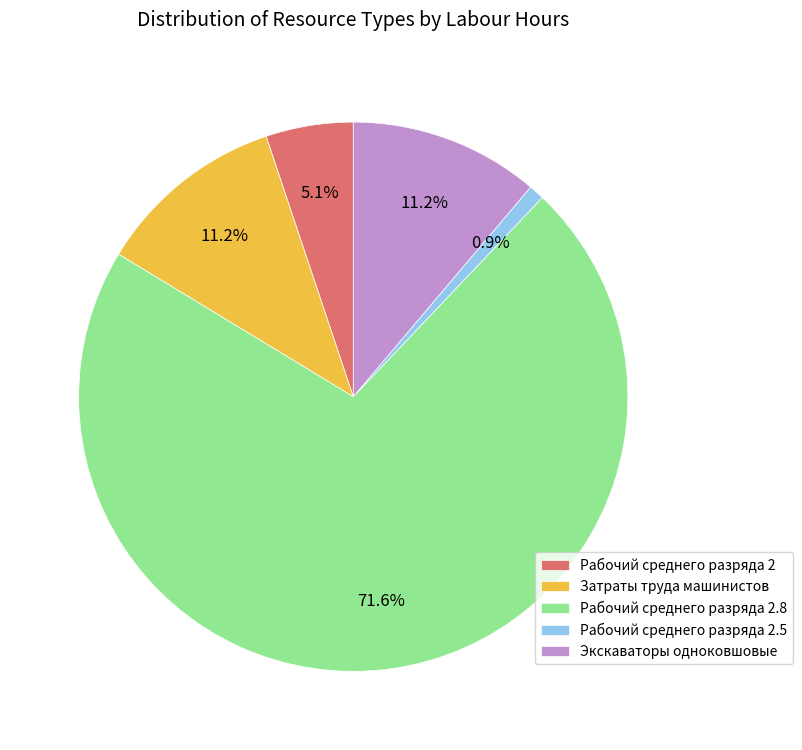

Do Экскаваторы одноковшовые and Рабочий среднего разряда 2 together represent more than half of the pie?

No